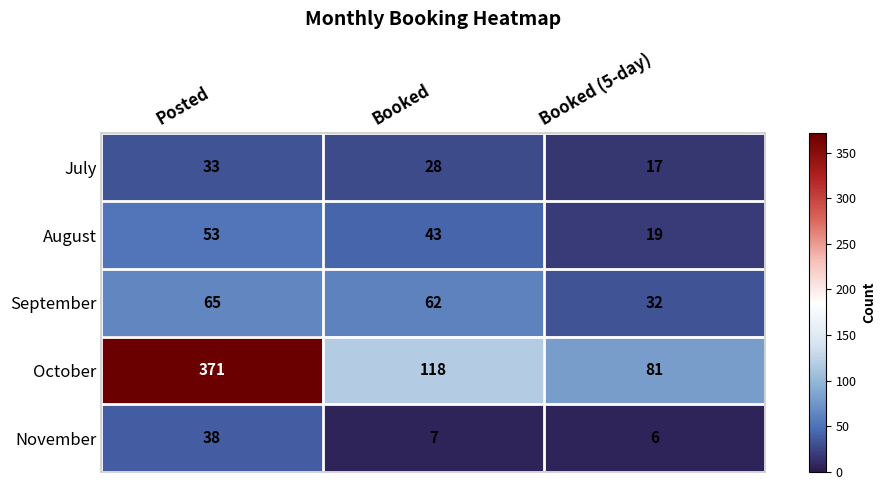

Reading left to right, transcribe all the data shown in this chart.

July: Posted=33	Booked=28	Booked (5-day)=17
August: Posted=53	Booked=43	Booked (5-day)=19
September: Posted=65	Booked=62	Booked (5-day)=32
October: Posted=371	Booked=118	Booked (5-day)=81
November: Posted=38	Booked=7	Booked (5-day)=6